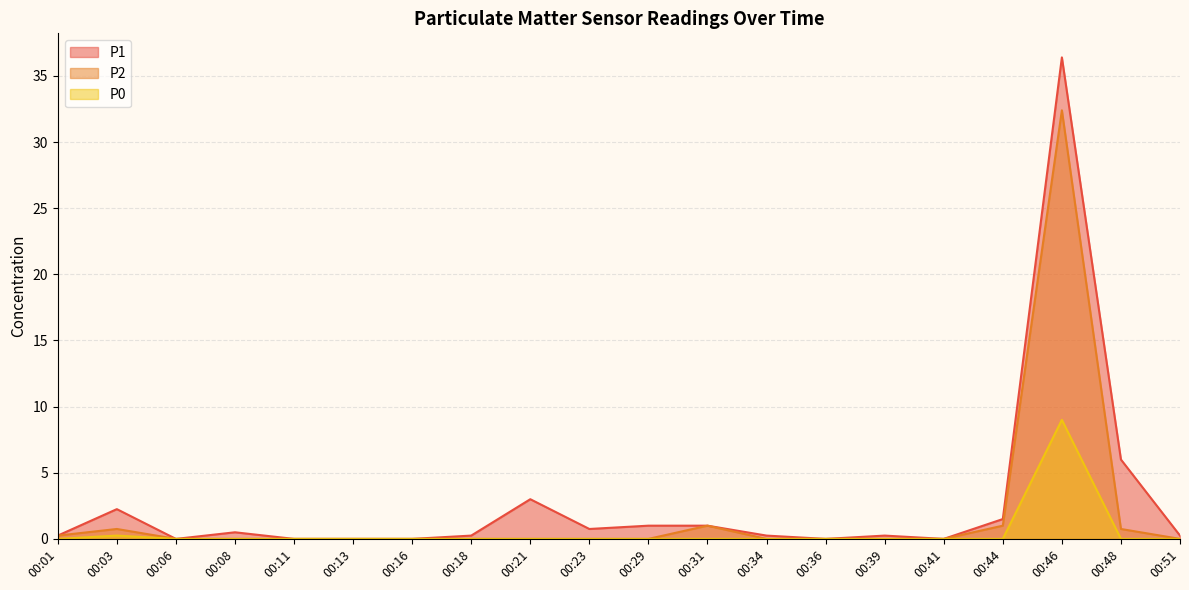

What is the total value across all series at 00:23?

0.8